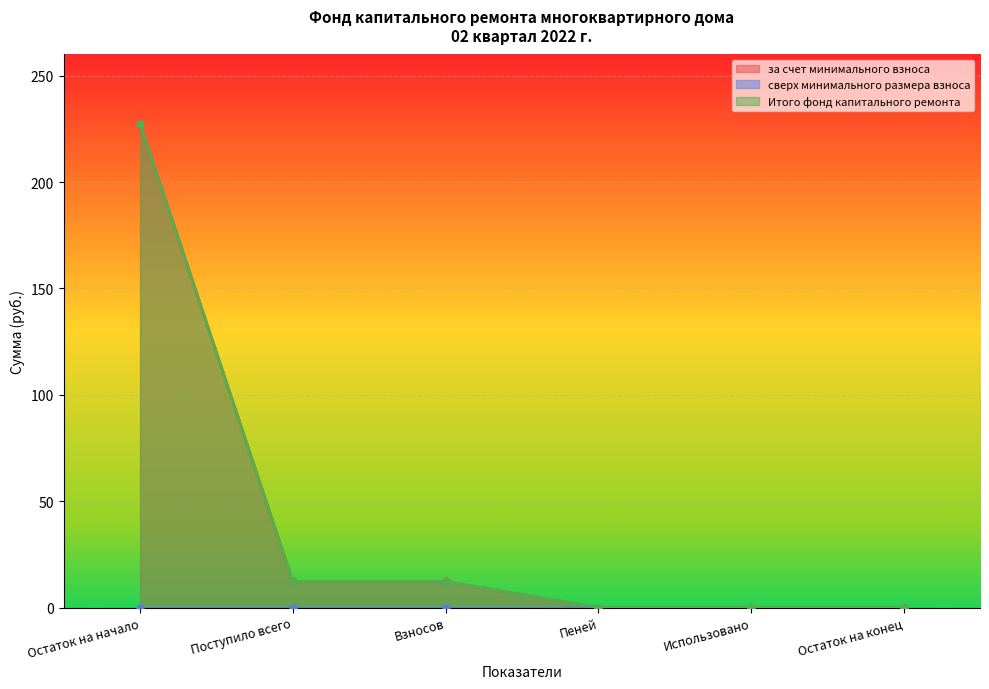

What is the difference between the second highest and second lowest values in the за счет минимального взноса series?

12.3